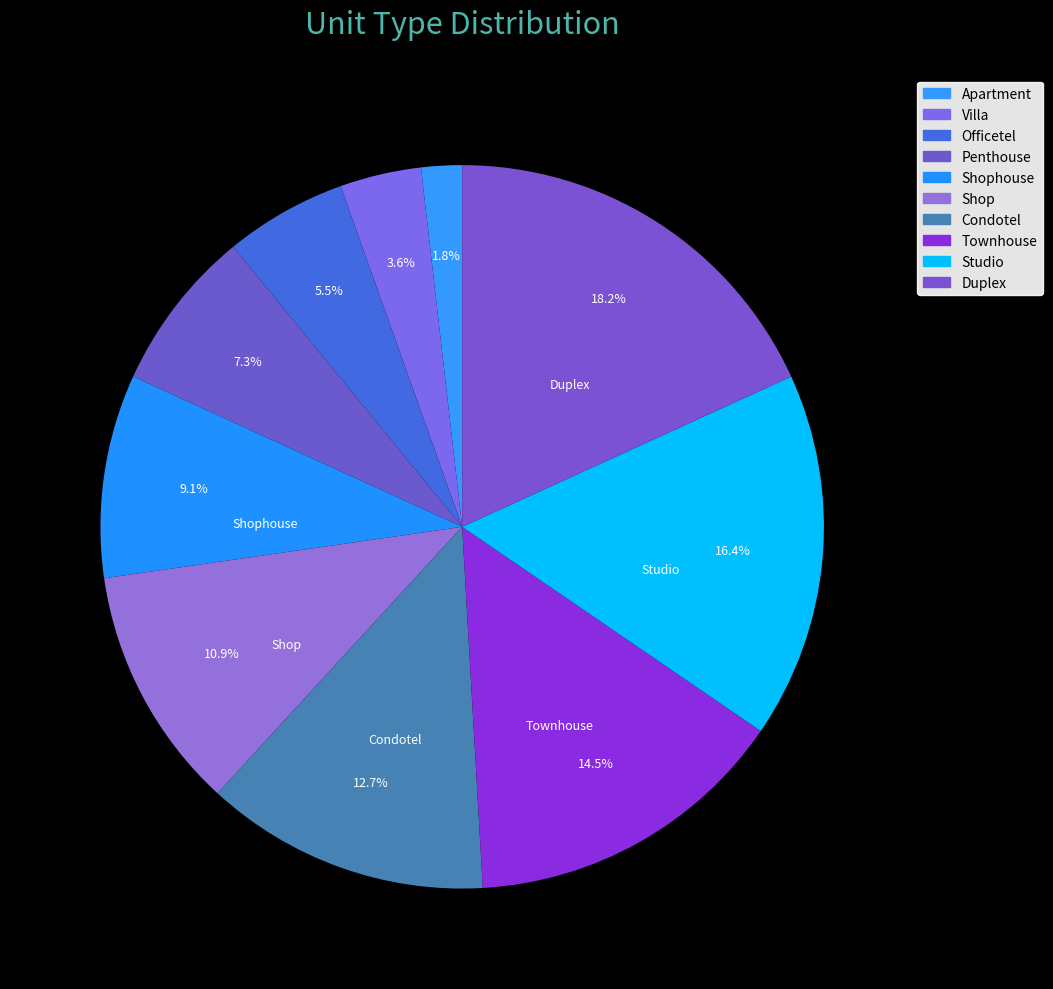

Do Penthouse and Condotel together represent more than half of the pie?

No